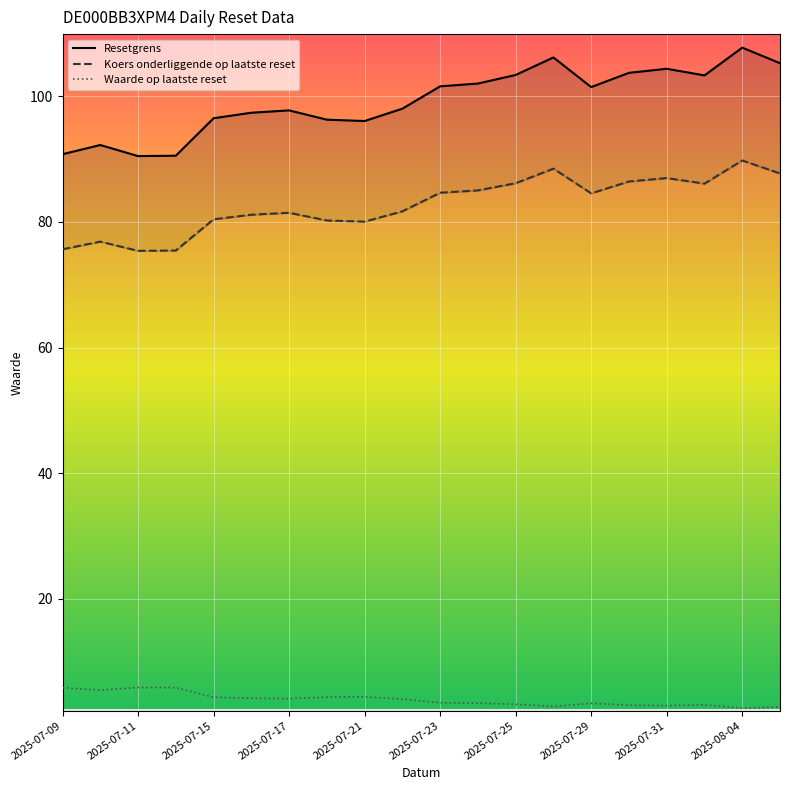

Is it true that Koers onderliggende op laatste reset equals 84.5 at 2025-07-29?

True